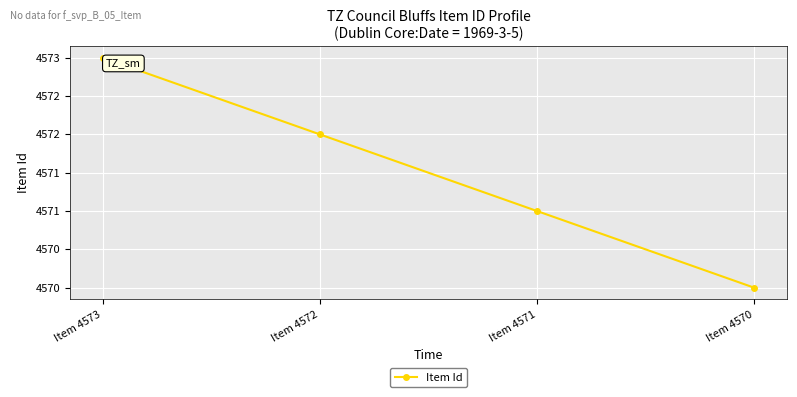

How many lines are shown in the chart?

1